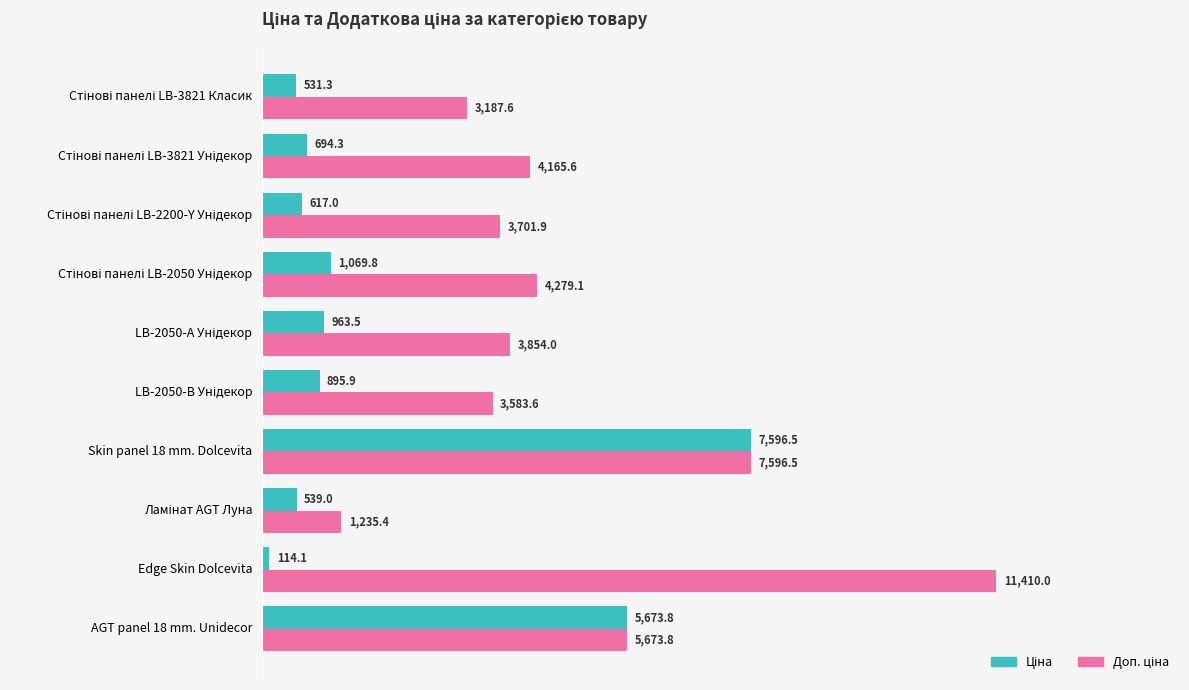

At which category is the sum across all series the highest?

Skin panel 18 mm. Dolcevita